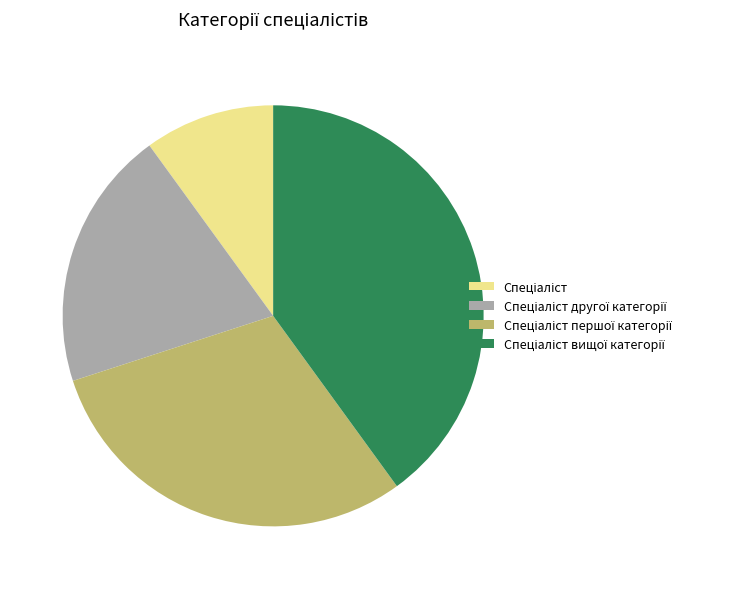

Does any single category account for the majority?

No